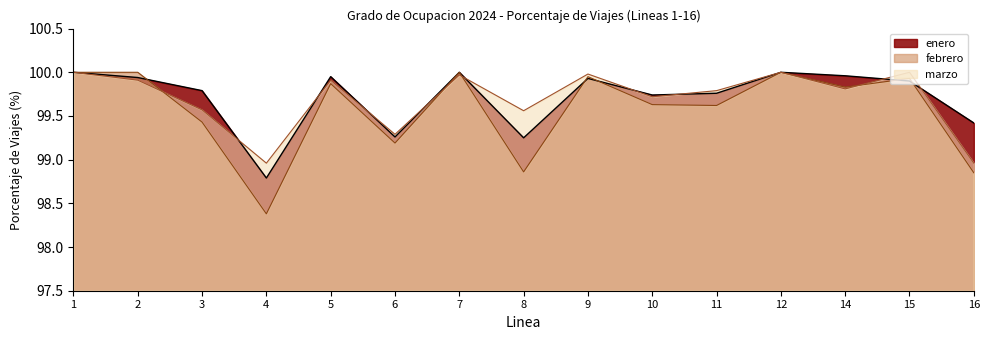

Rank the series at 12 from highest to lowest value.

enero, febrero, marzo